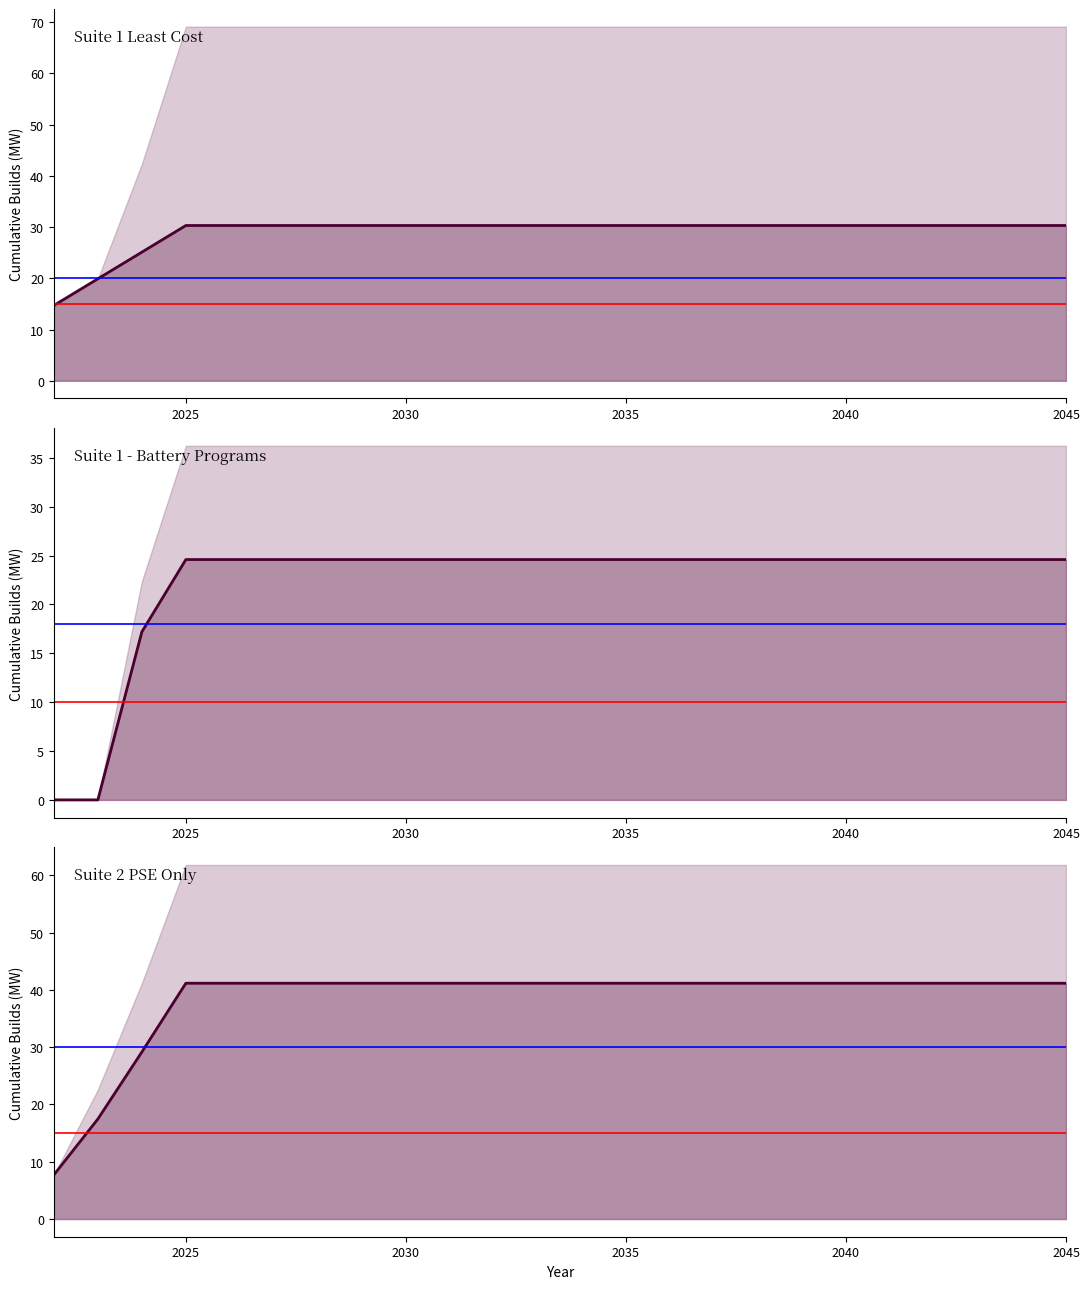

How many lines are shown in the chart?

3